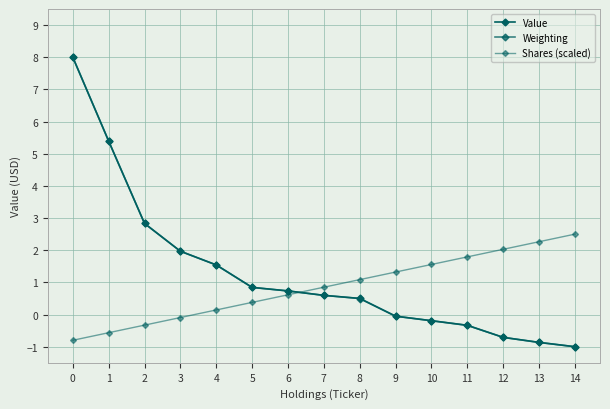

True or false: Weighting and Shares (scaled) intersect in this chart.

True